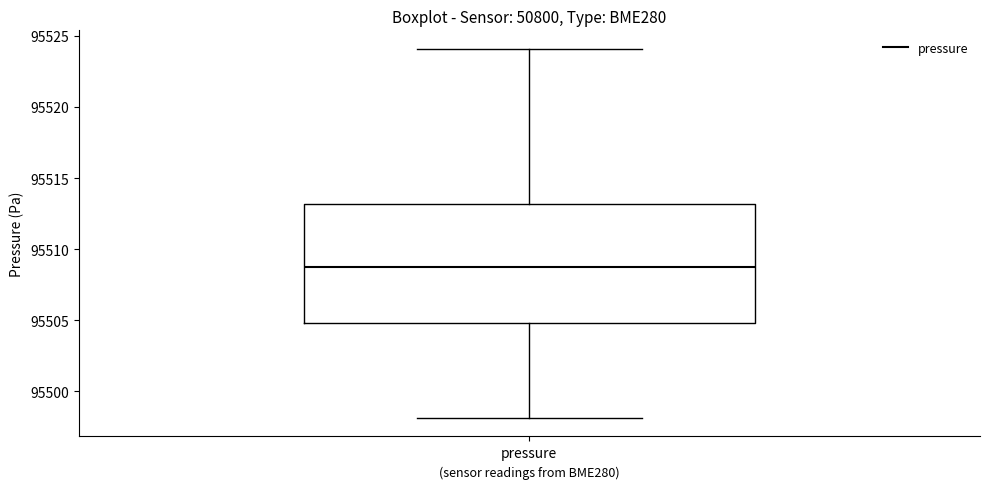

Transcribe this box plot: give where the median line is, the range the box spans, and where the two whiskers end, as read against the y-axis. The values are not printed on the chart, so give them approximately, as read against the axis.

median 95509, box 95505 to 95513, whiskers 95498 to 95524